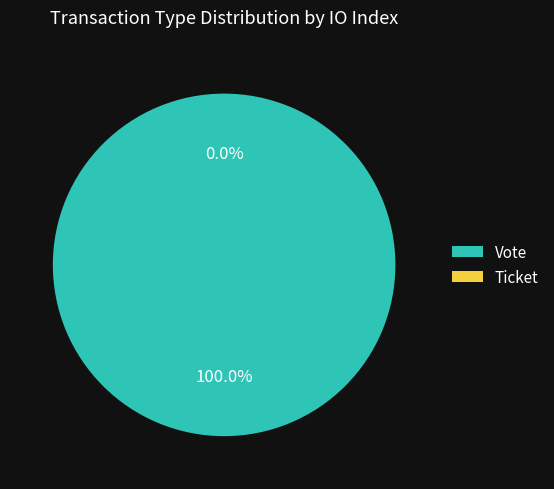

Combined, what portion of the pie is Vote (tx_type) and Ticket (tx_type)?

100.0%